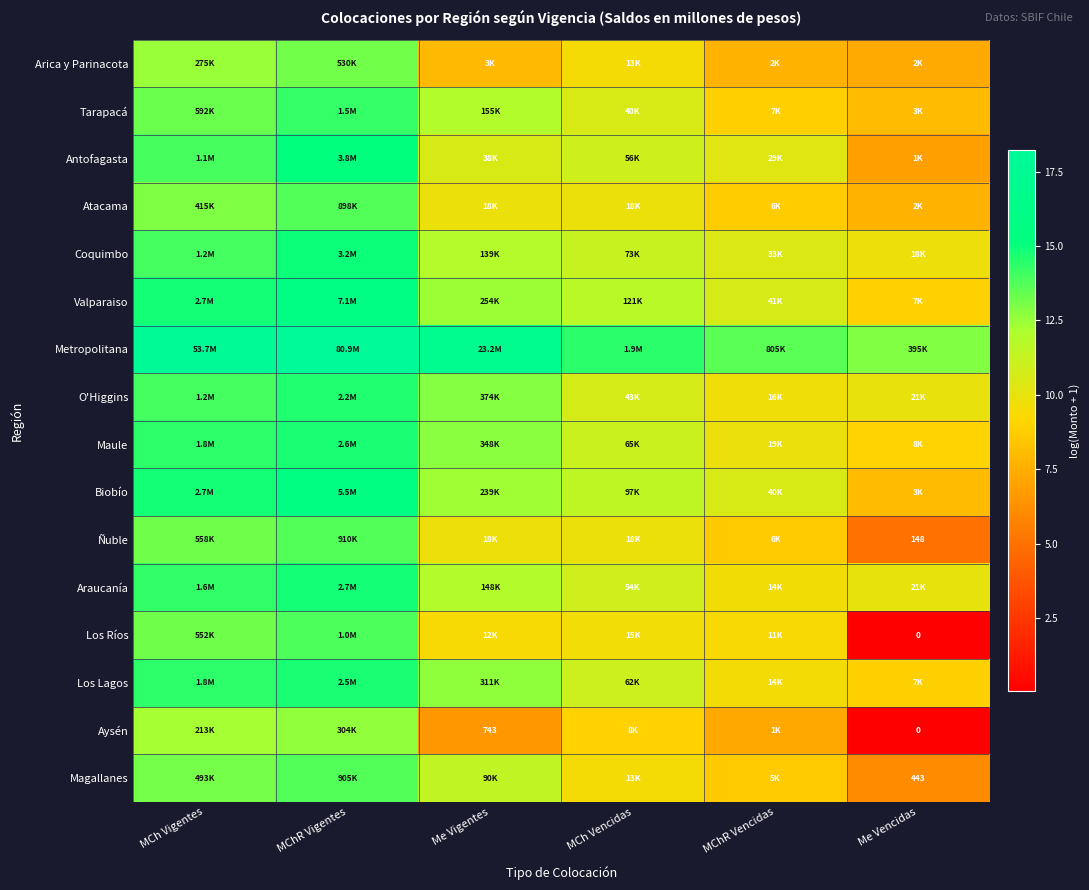

Which category has the highest value in the Magallanes series?

MChR Vigentes